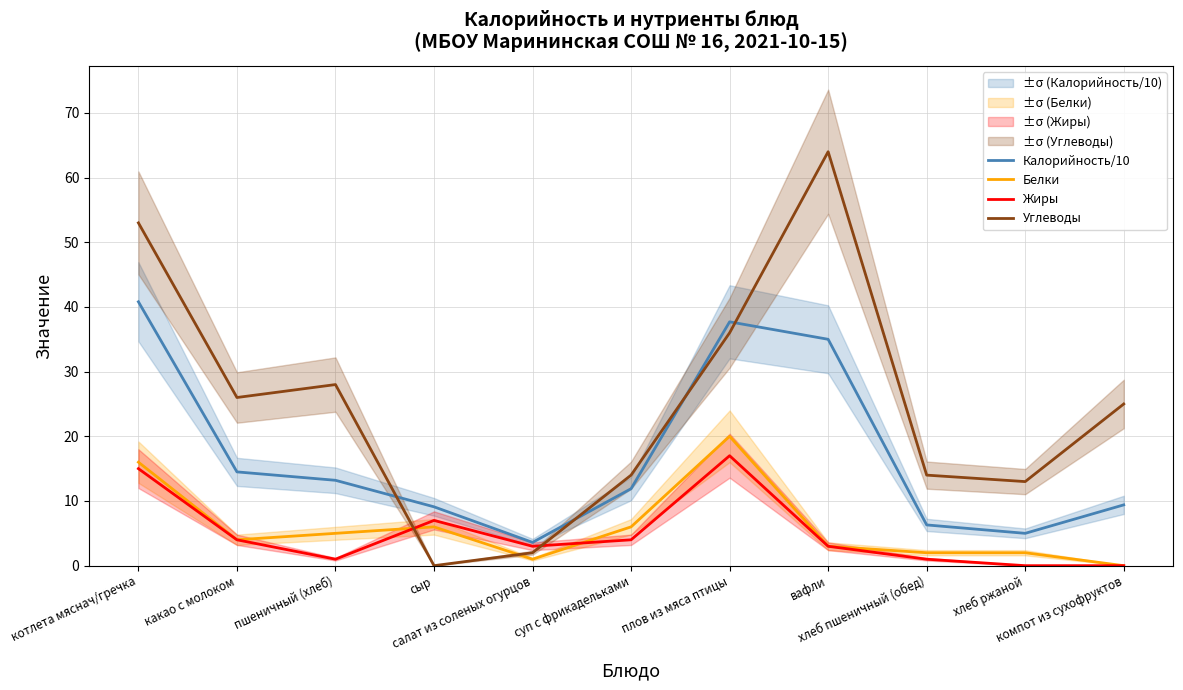

What is the total value across all series at суп с фрикадельками?

35.9